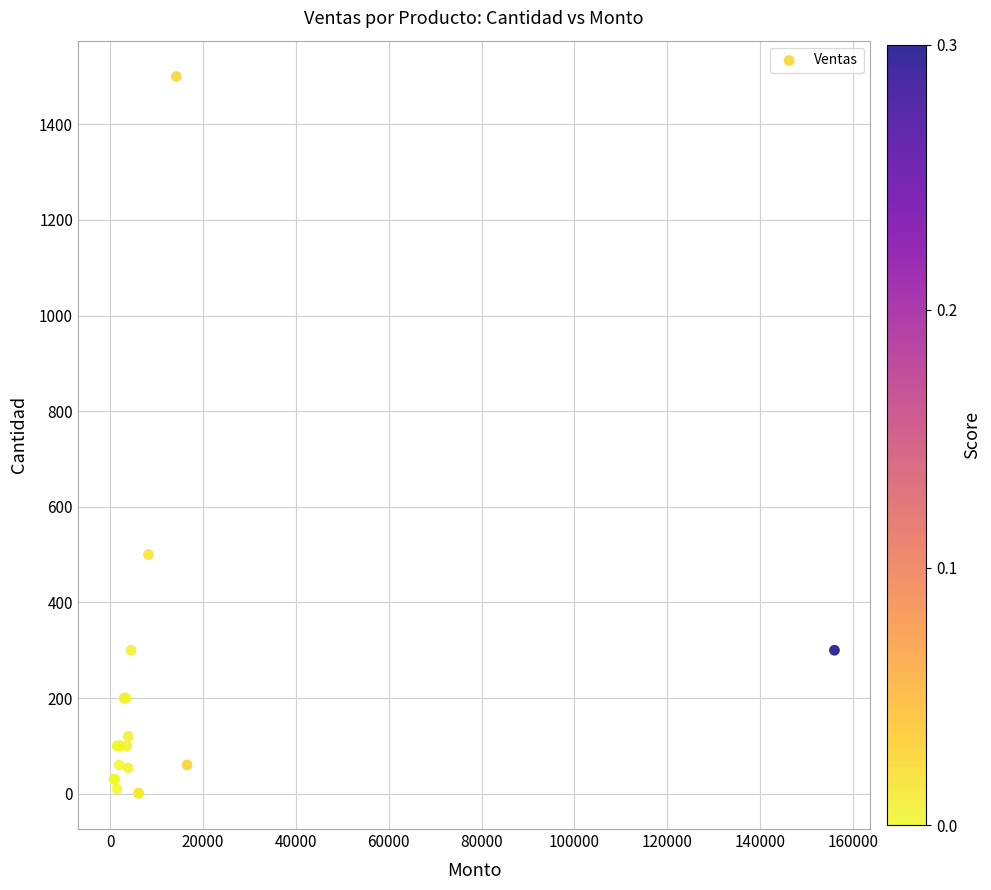

What Y value in the scatter plot is closest to 750?

500